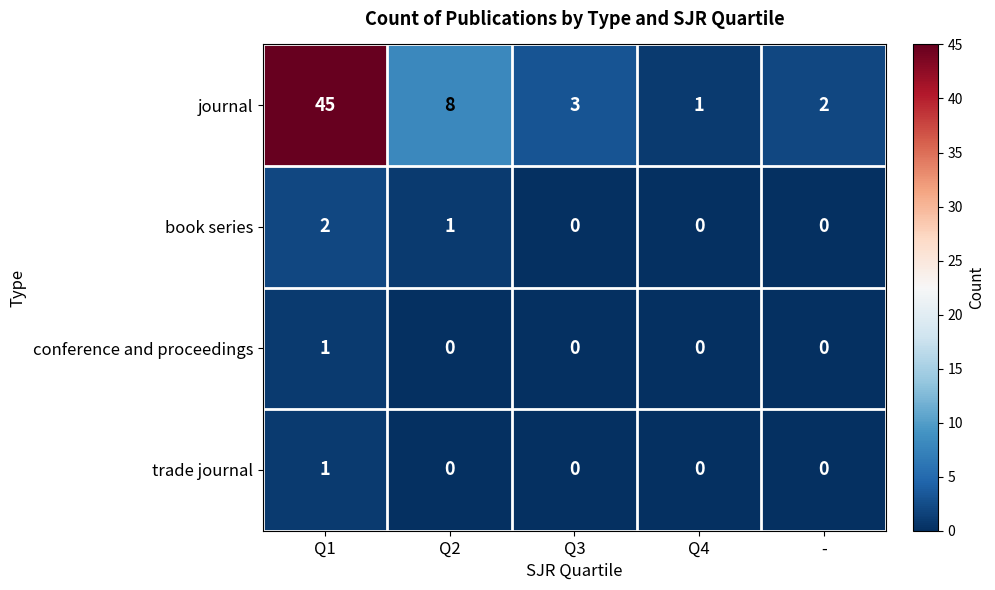

The value of trade journal at - is 0. True or false?

True